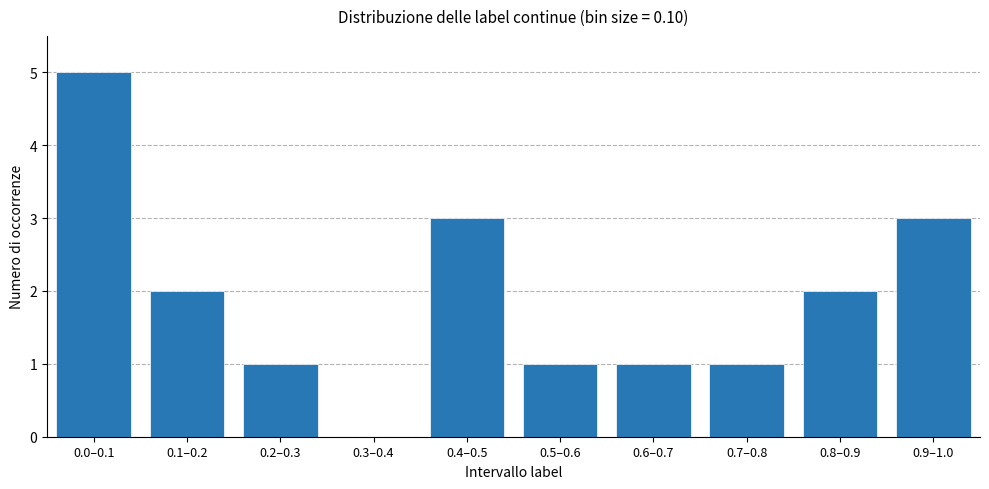

Reading left to right, transcribe all the data shown in this chart.

0.0–0.1=5	0.1–0.2=2	0.2–0.3=1	0.3–0.4=0	0.4–0.5=3	0.5–0.6=1	0.6–0.7=1	0.7–0.8=1	0.8–0.9=2	0.9–1.0=3